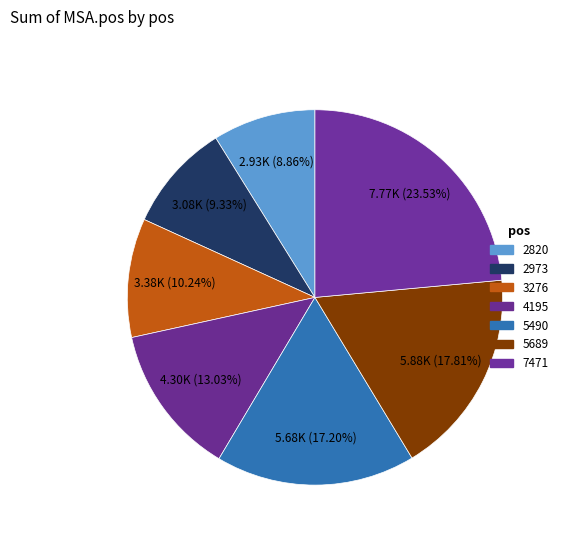

Rank the categories by value from lowest to highest.

2820, 2973, 3276, 4195, 5490, 5689, 7471